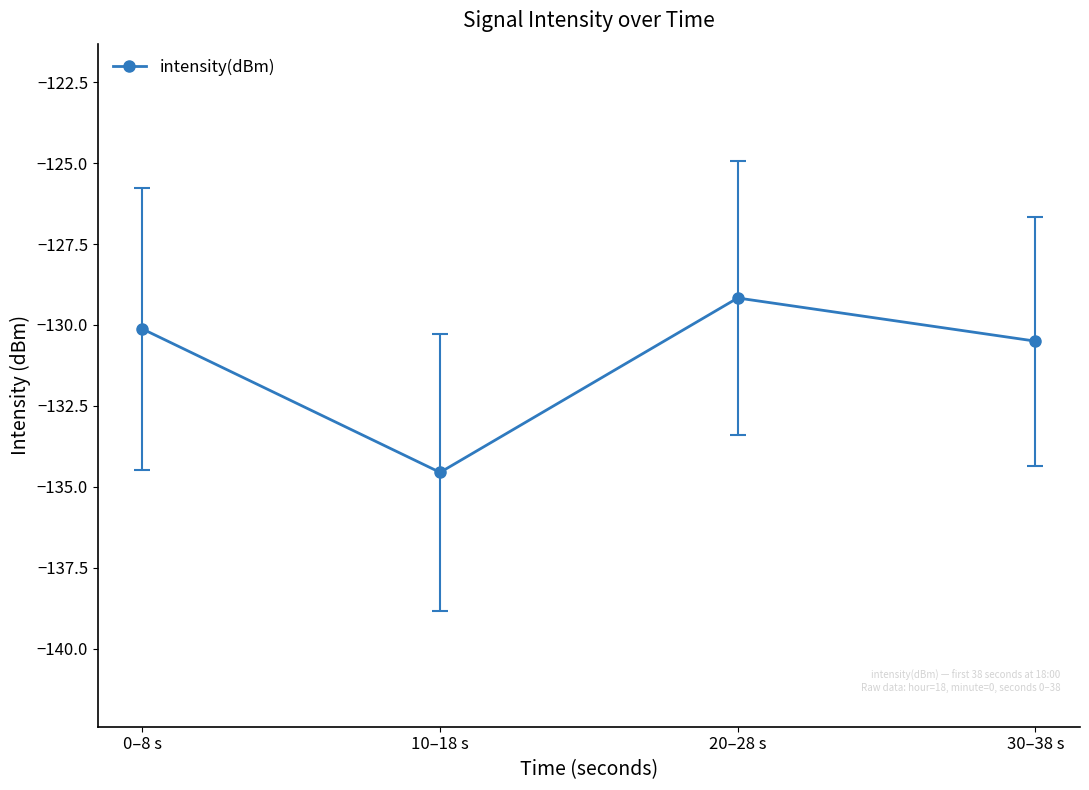

At which category does the chart reach its minimum across all series?

10–18 s